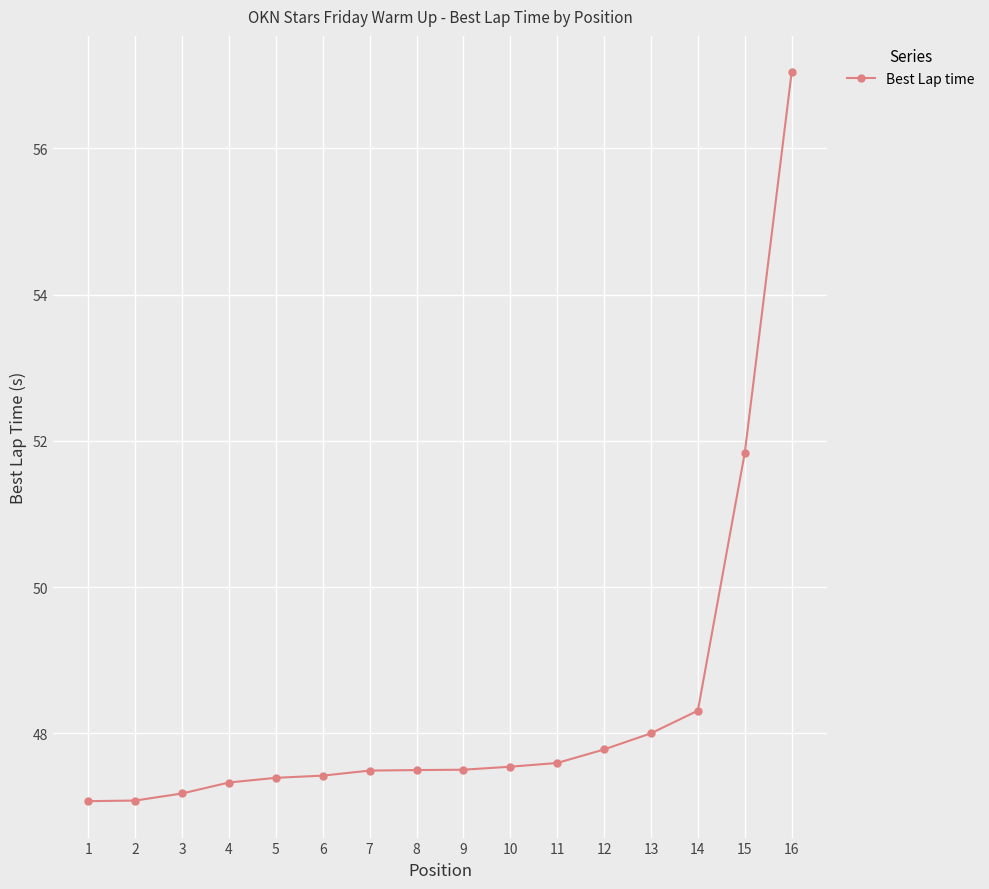

Does the chart have visible grid lines?

Yes